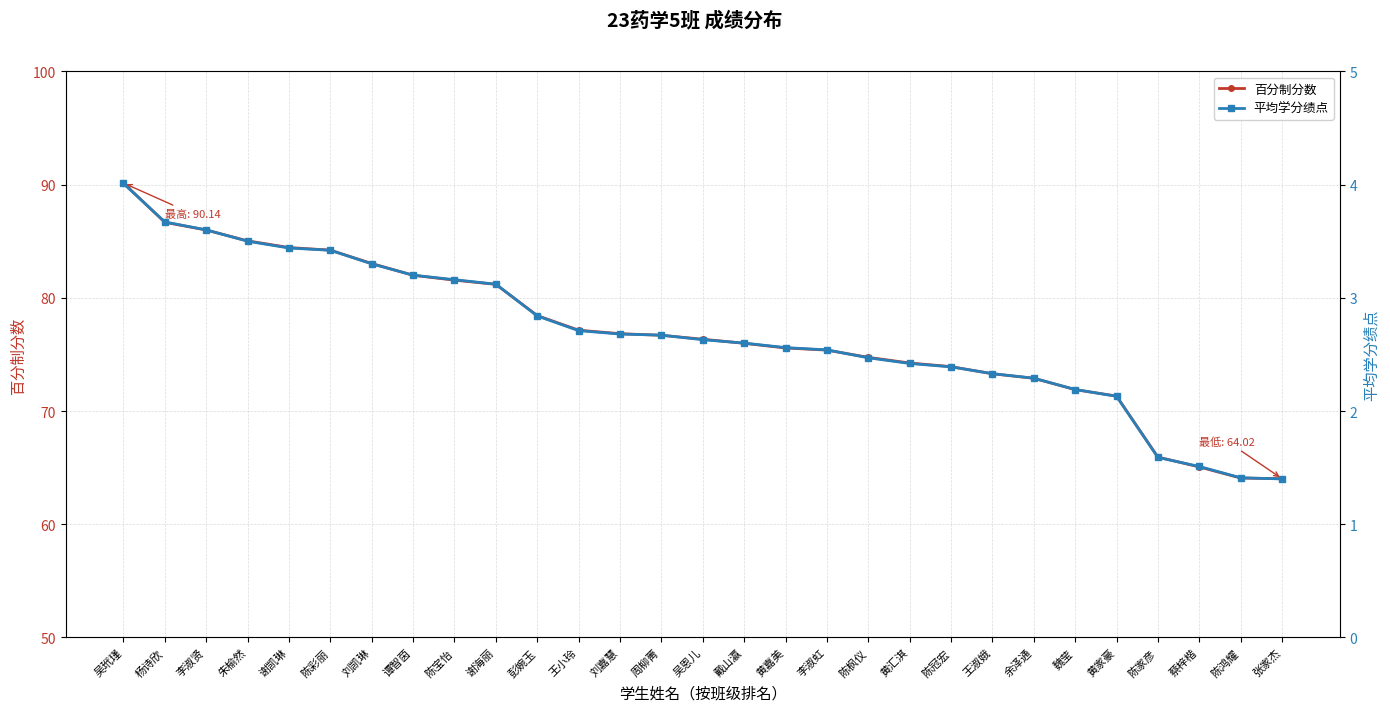

What is the value of the 平均学分绩点 point at the 27th from the left?

1.5